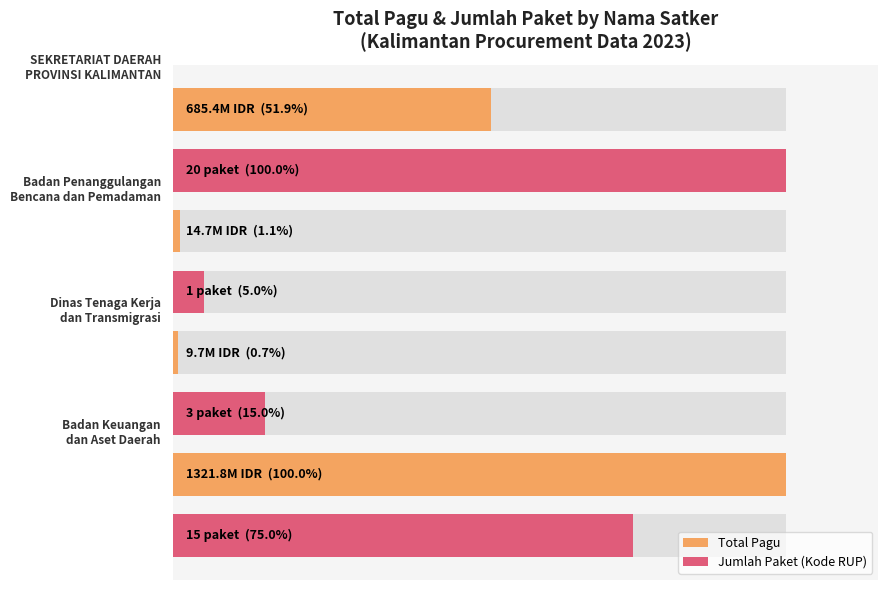

Is the value of Total Pagu at 1 greater than the value of Jumlah Paket (Kode RUP) at 0?

No